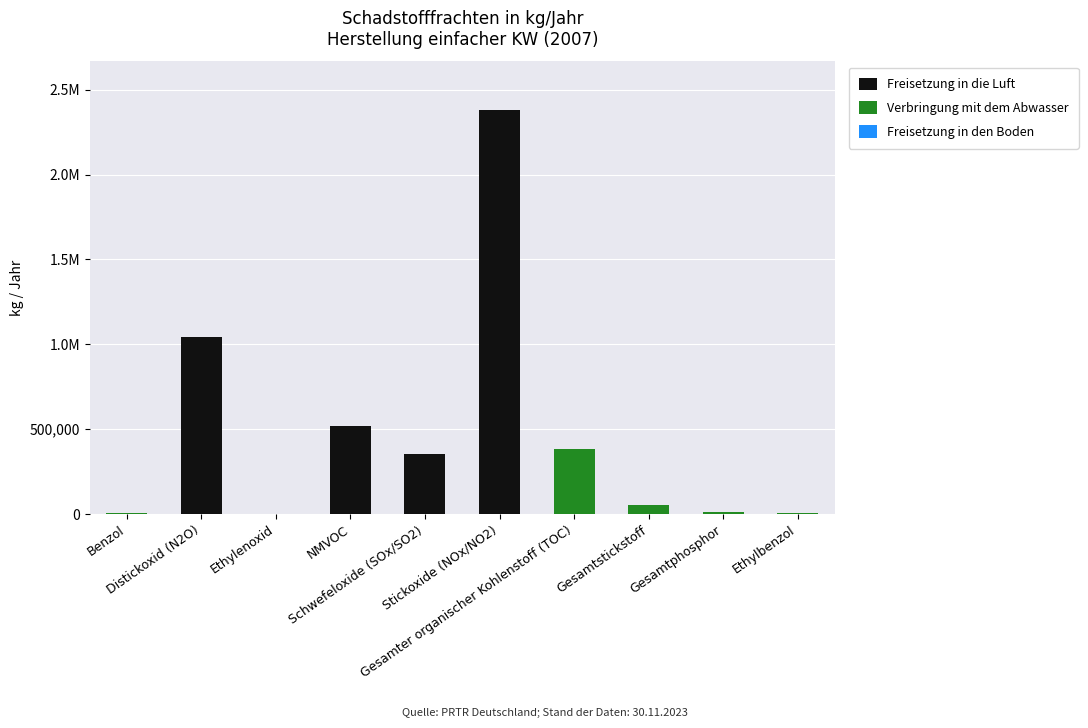

What is the average value of the Verbringung mit dem Abwasser series?

45923